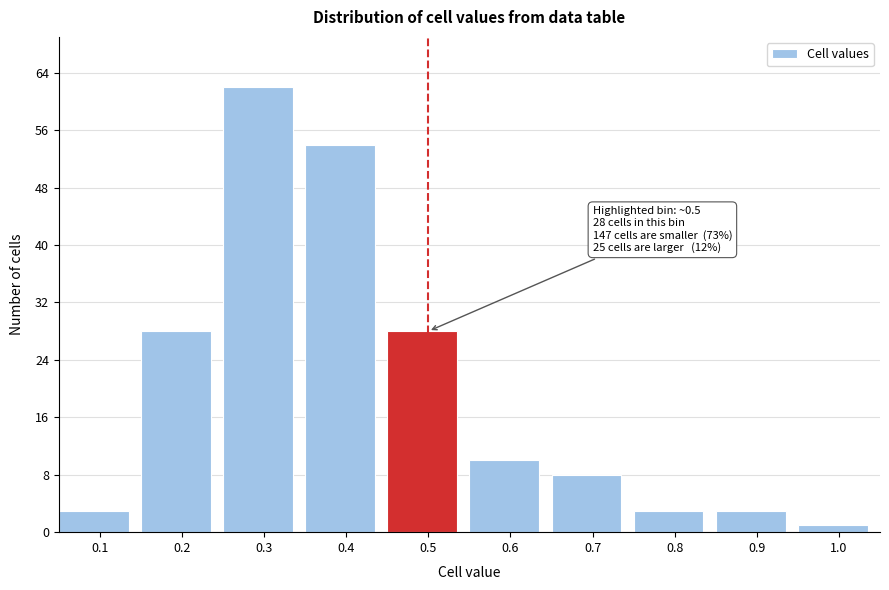

Reading right to left, what are all the values shown in this chart?

1	3	3	8	10	28	54	62	28	3